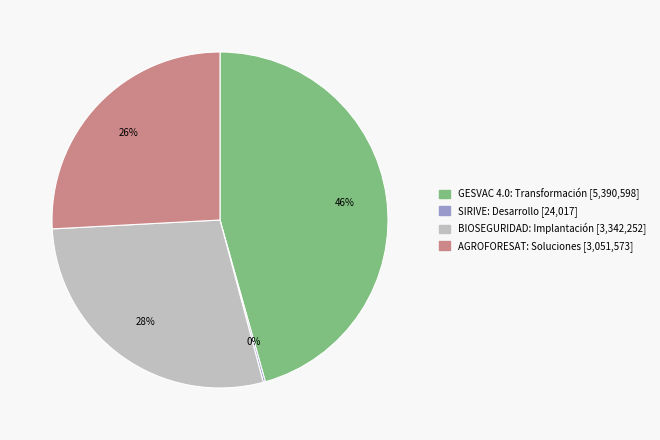

Between BIOSEGURIDAD and GESVAC 4.0, which is larger?

GESVAC 4.0